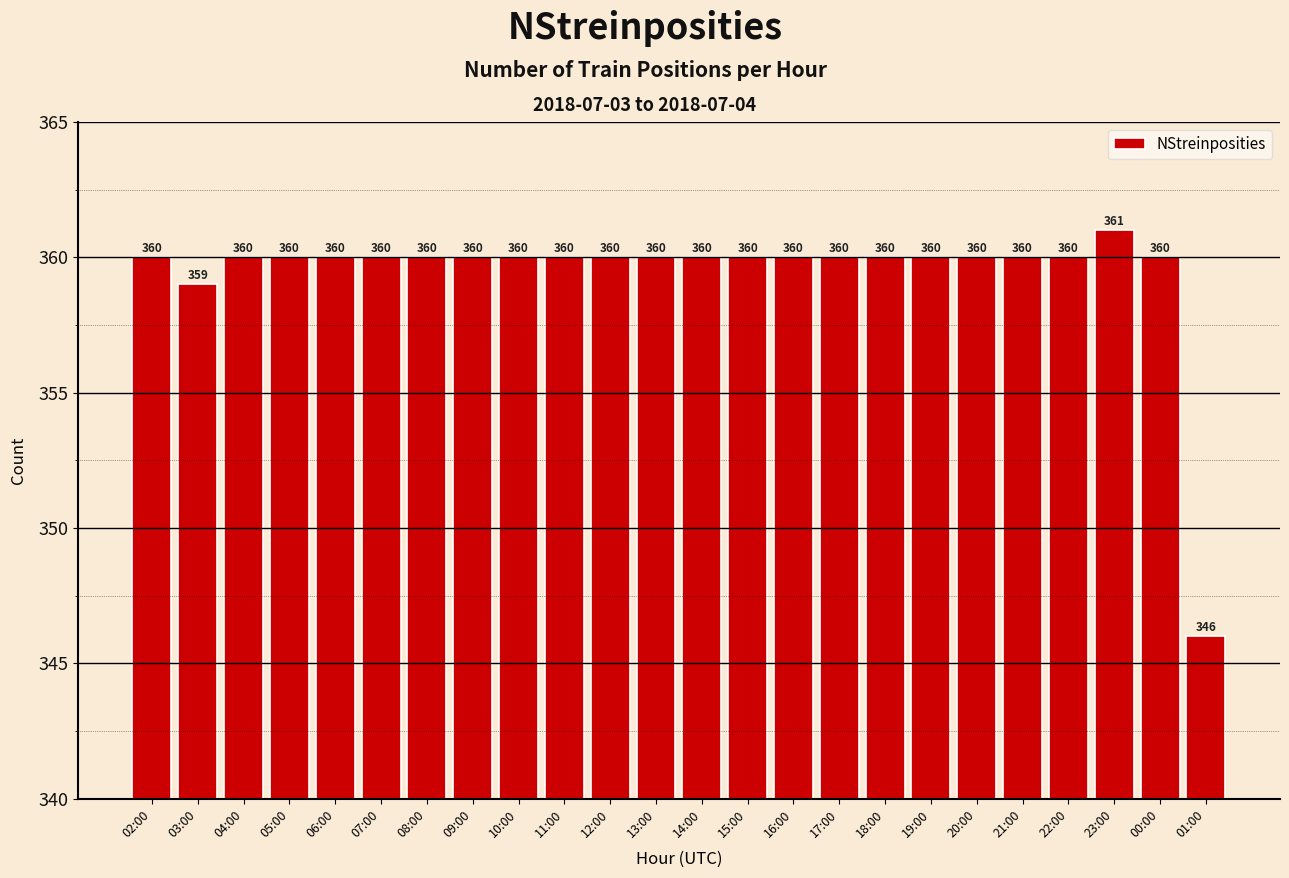

At which label is the value closest to 353?

03:00